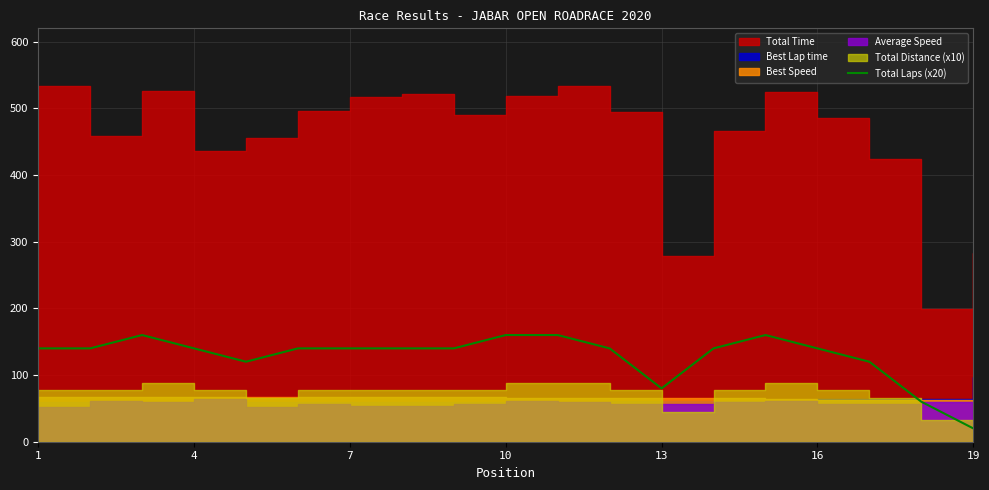

The value of Total Laps (x20) at 19 is 20. True or false?

True